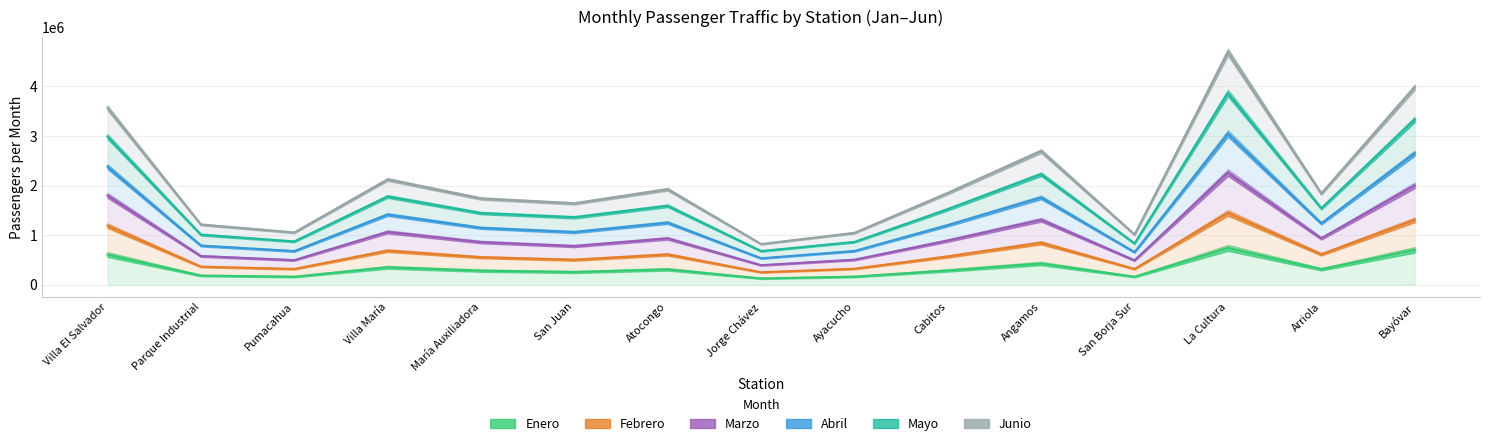

Which has a higher value, Angamos or Jorge Chávez?

Angamos